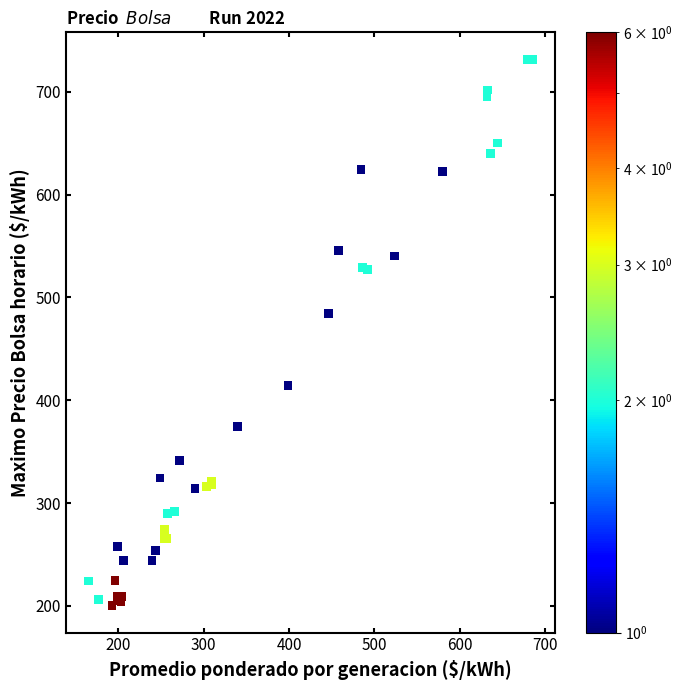

What Y value in the scatter plot is closest to 465?

484.3